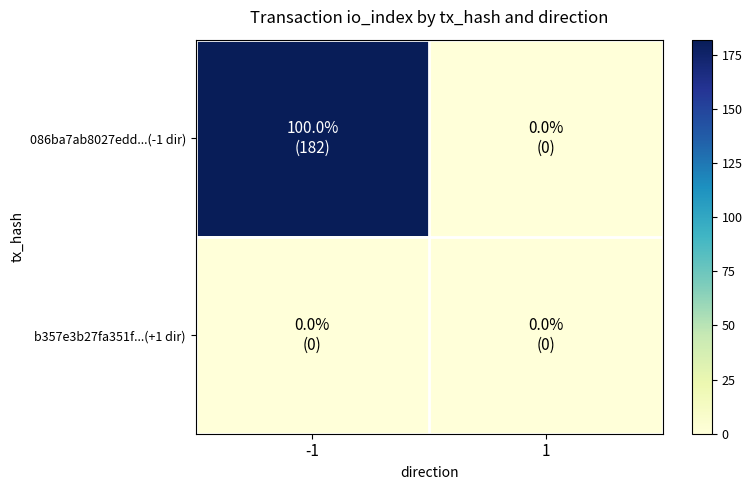

At -1, list the series in order from smallest to largest.

b357e3b27fa351f...(+1 dir), 086ba7ab8027edd...(-1 dir)